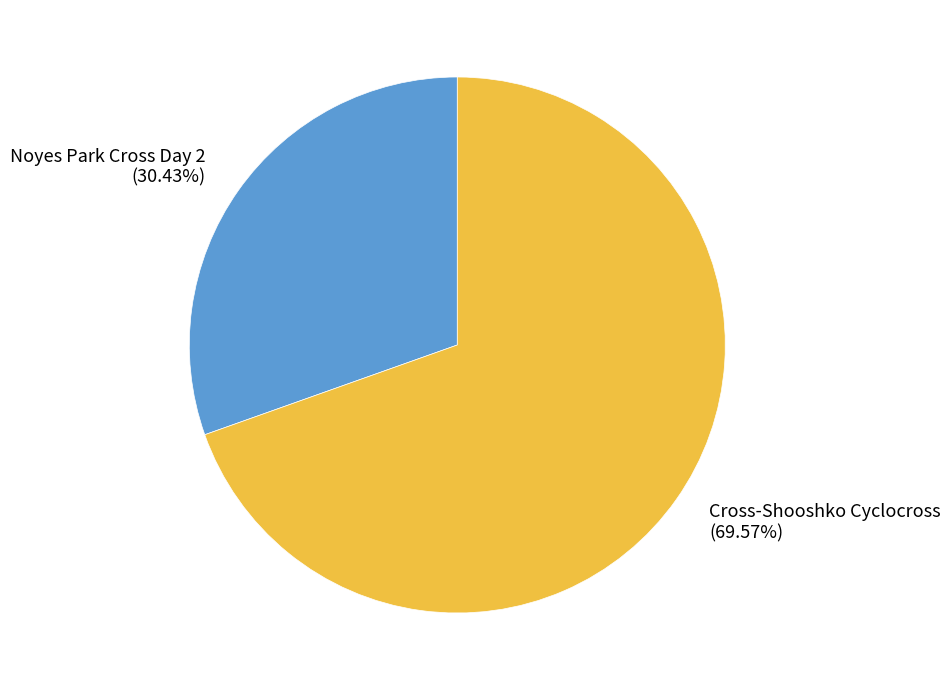

To the nearest percent, what percentage of the pie is Cross-Shooshko Cyclocross?

70%